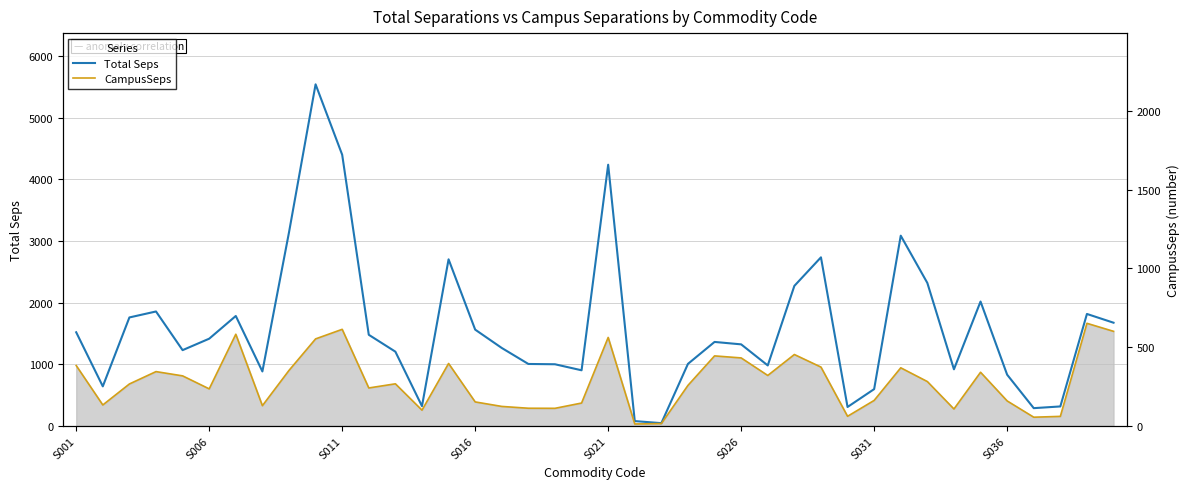

True or false: CampusSeps and Total Seps cross at least once.

False